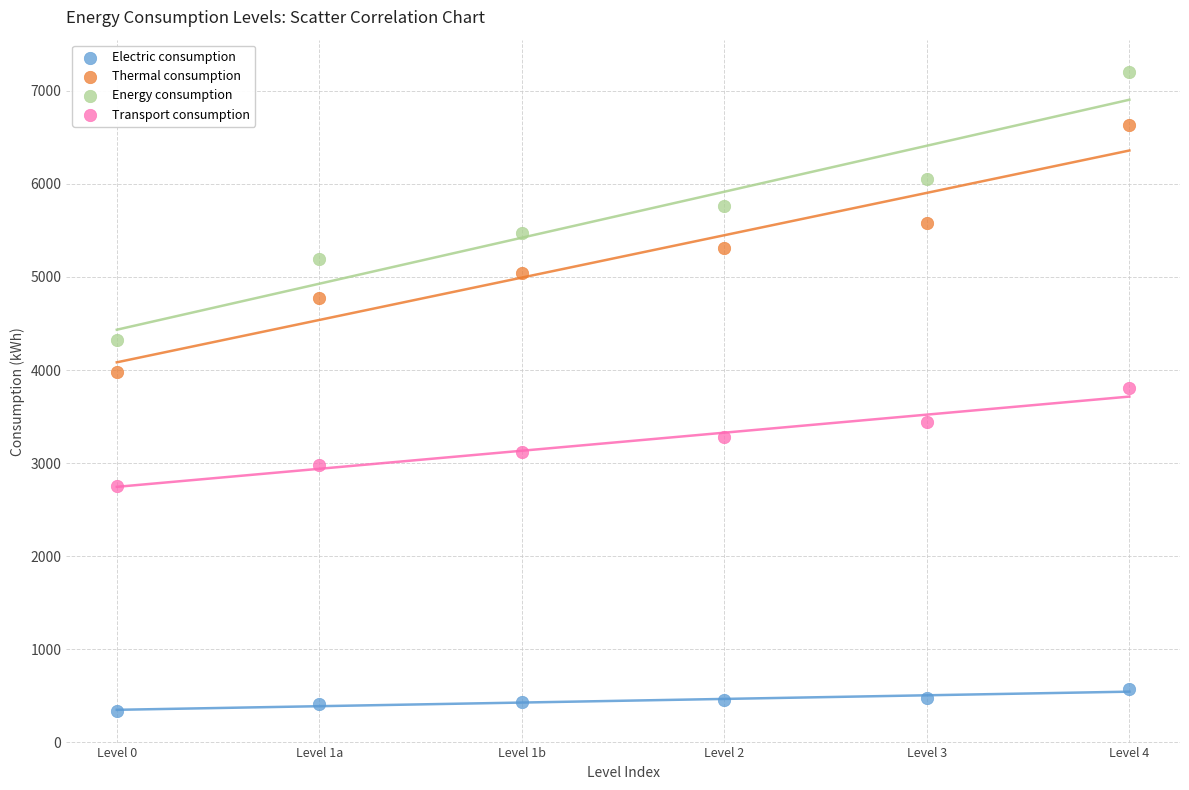

Which series reaches the maximum Y coordinate?

Energy consumption